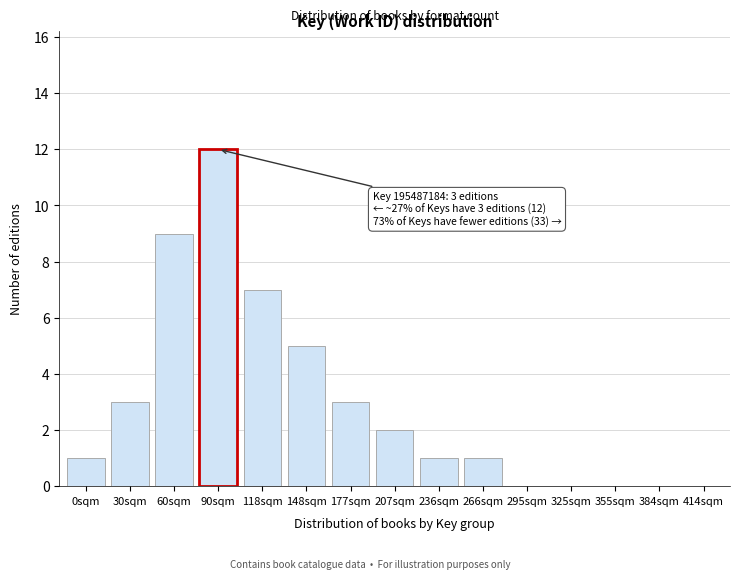

Reading left to right, what are all the values shown in this chart?

0sqm=1	30sqm=3	60sqm=9	90sqm=12	118sqm=7	148sqm=5	177sqm=3	207sqm=2	236sqm=1	266sqm=1	295sqm=0	325sqm=0	355sqm=0	384sqm=0	414sqm=0